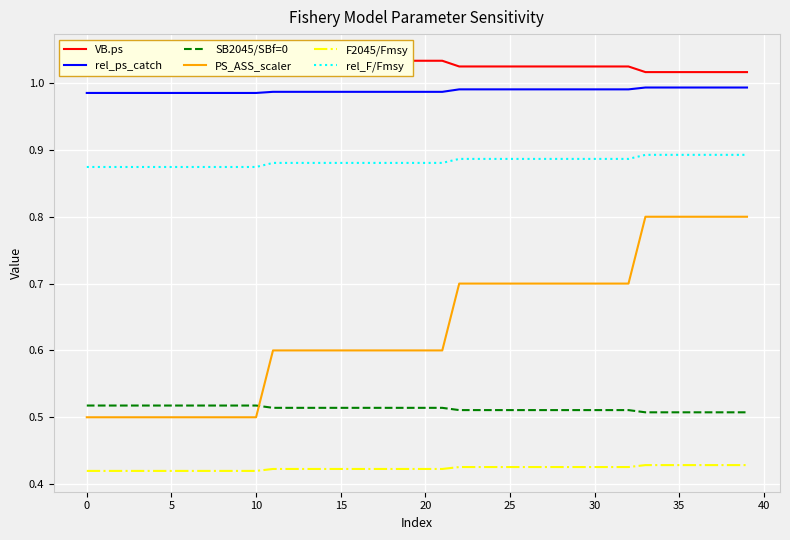

True or false: PS_ASS_scaler has a value of 0.2 at 12.

False